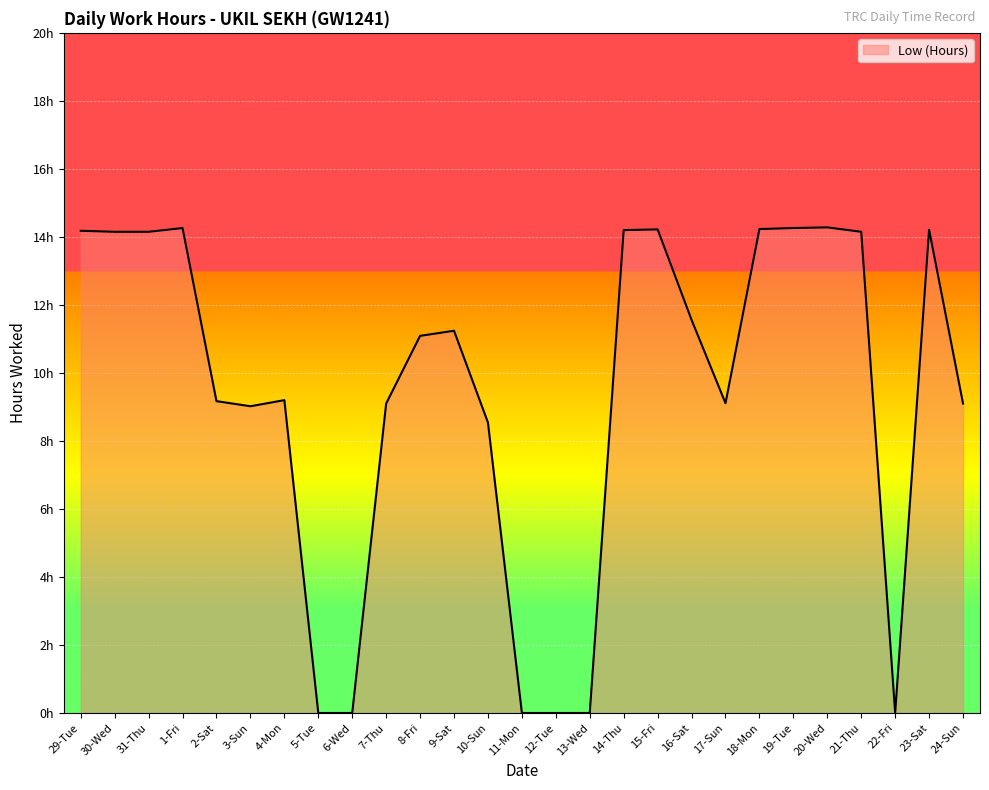

Does the chart have visible grid lines?

Yes